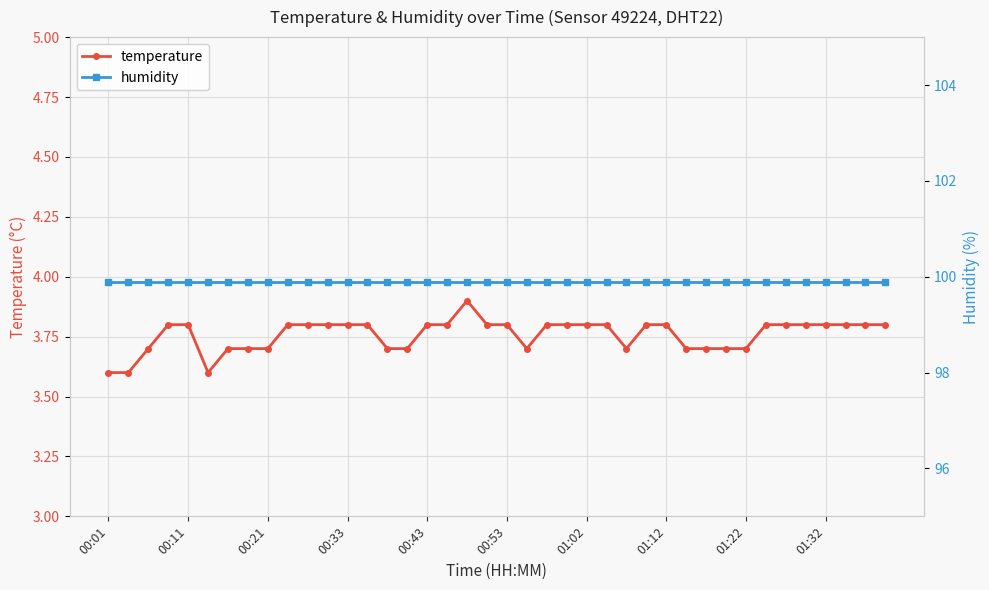

What are all the series names shown in the legend?

temperature, humidity